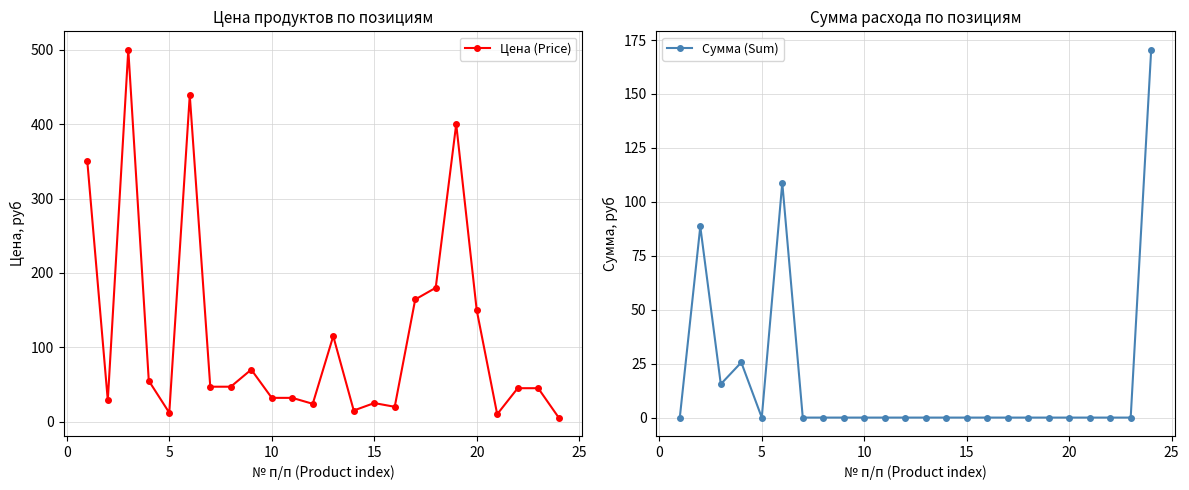

In Сумма (Sum), how many points are lower than both neighbors (excluding endpoints)?

2